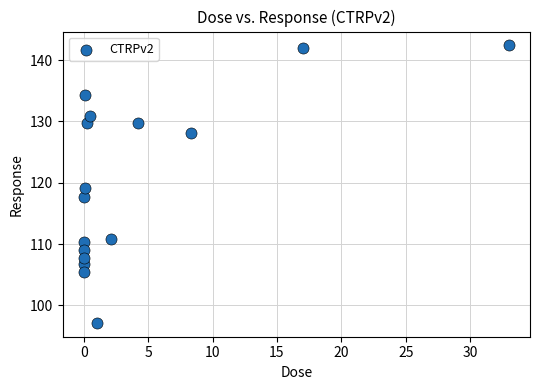

What is the range of X values (max minus min)?

33.0